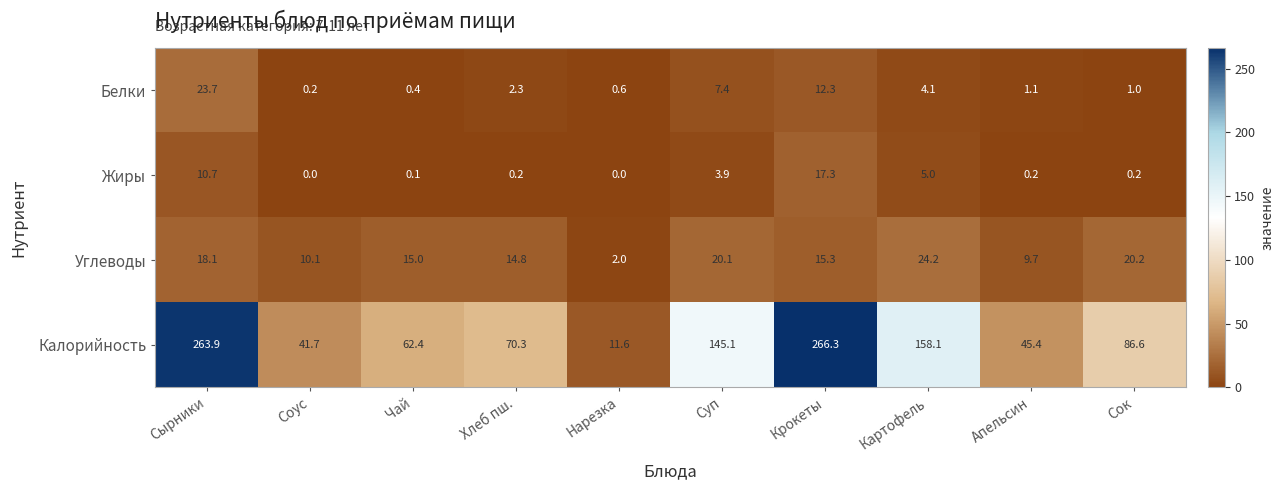

What is the spread (max minus min) of values at Крокеты?

254.0